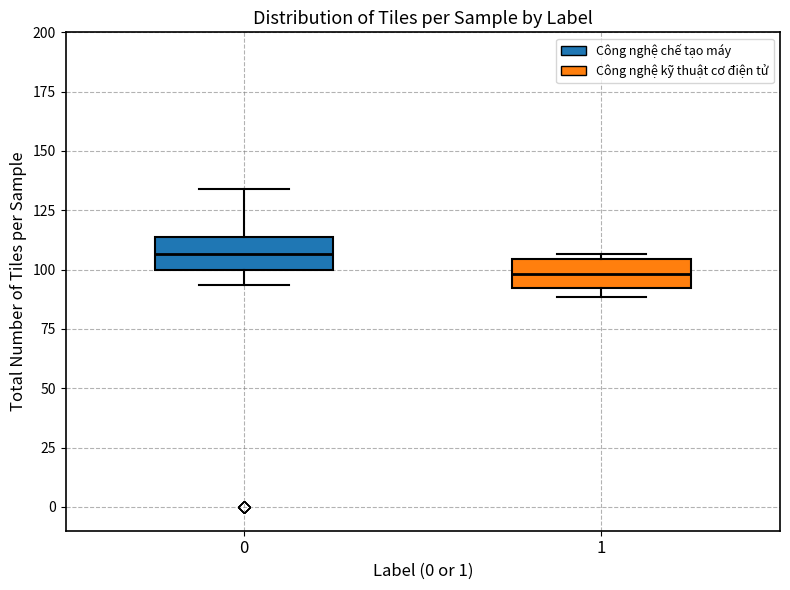

Which box's median line is the lowest?

1